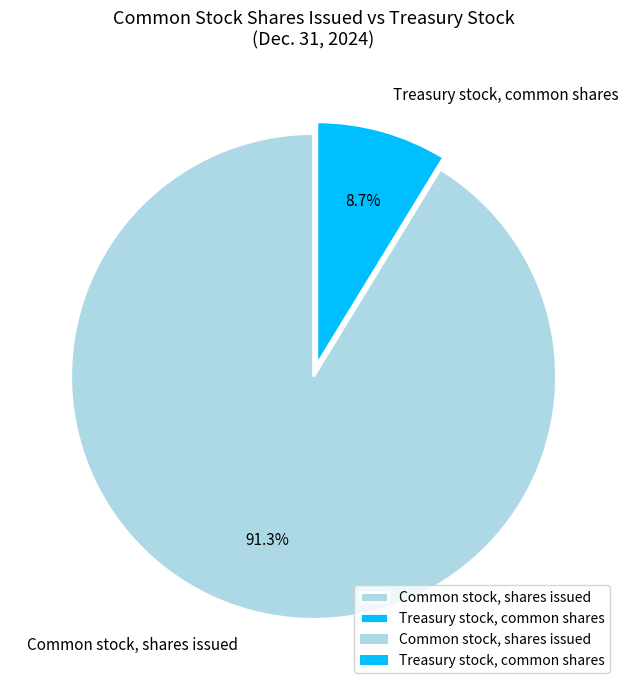

Does Treasury stock, common shares account for over 50% of the chart?

No